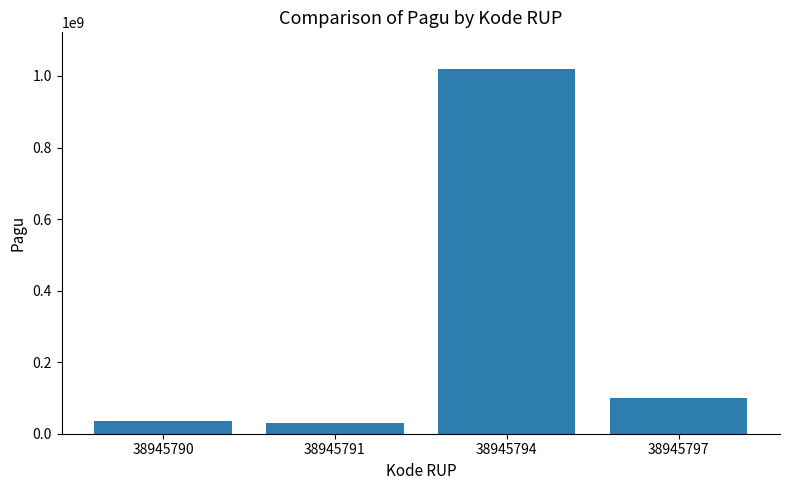

Reading left to right, what are all the values shown in this chart?

38945790=36000000	38945791=30000000	38945794=1020000000	38945797=100000000